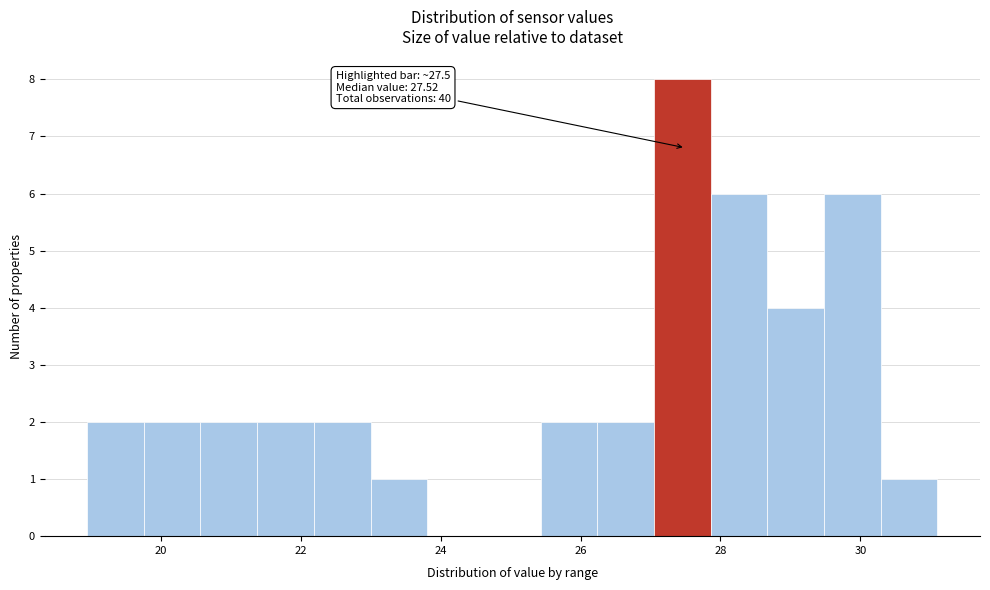

Which range on the x-axis has the tallest bar?

27.0 to 27.8